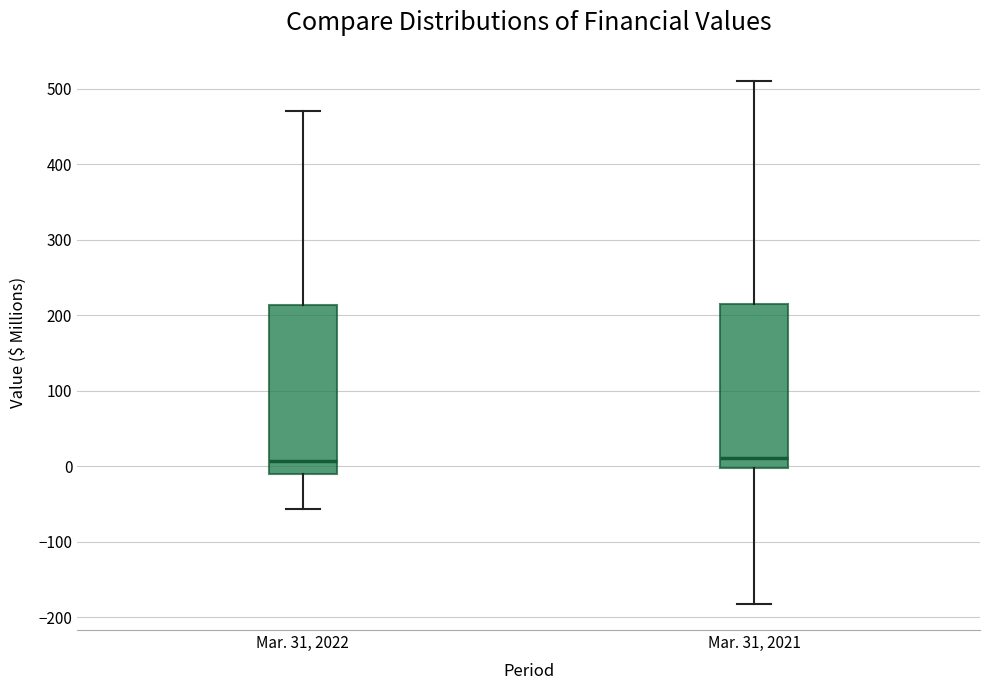

Reading left to right, transcribe this box plot: for each box, give where its median line is, the range the box spans, and where its two whiskers end, as read against the y-axis. The values are not printed on the chart, so give them approximately, as read against the axis.

Mar. 31, 2022: median 10, box -10 to 210, whiskers -60 to 470
Mar. 31, 2021: median 10, box 0 to 210, whiskers -180 to 510